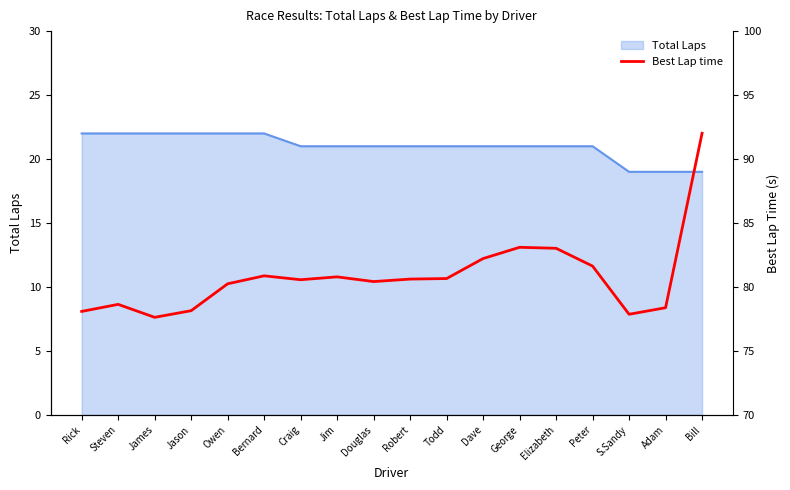

What position from the left is Adam?

17